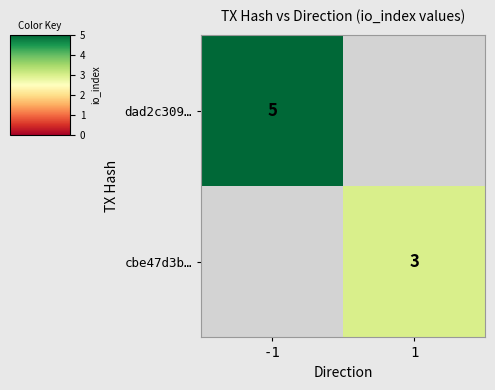

The dad2c309… series shows 3 at -1. True or false?

False